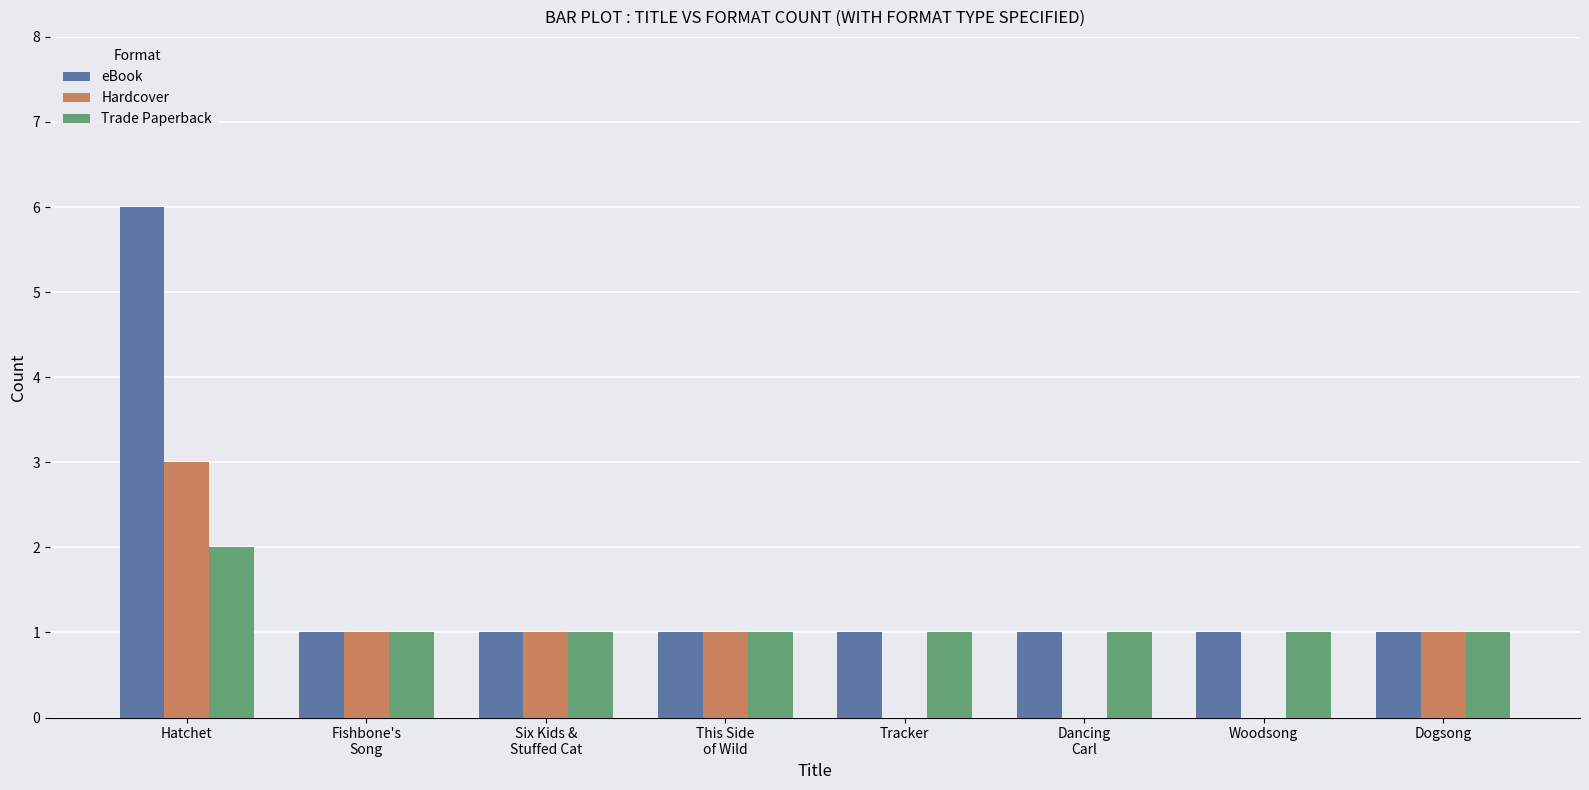

Which series has the largest total across all categories?

eBook